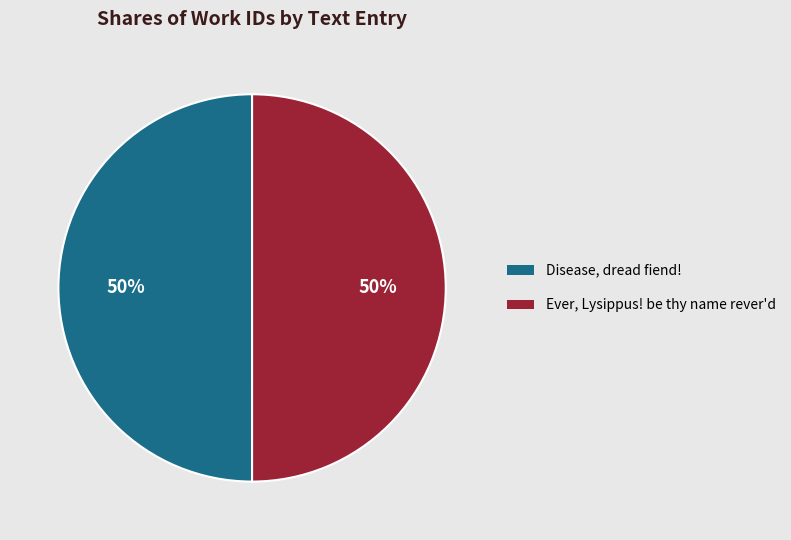

How many slices are in this pie chart?

2